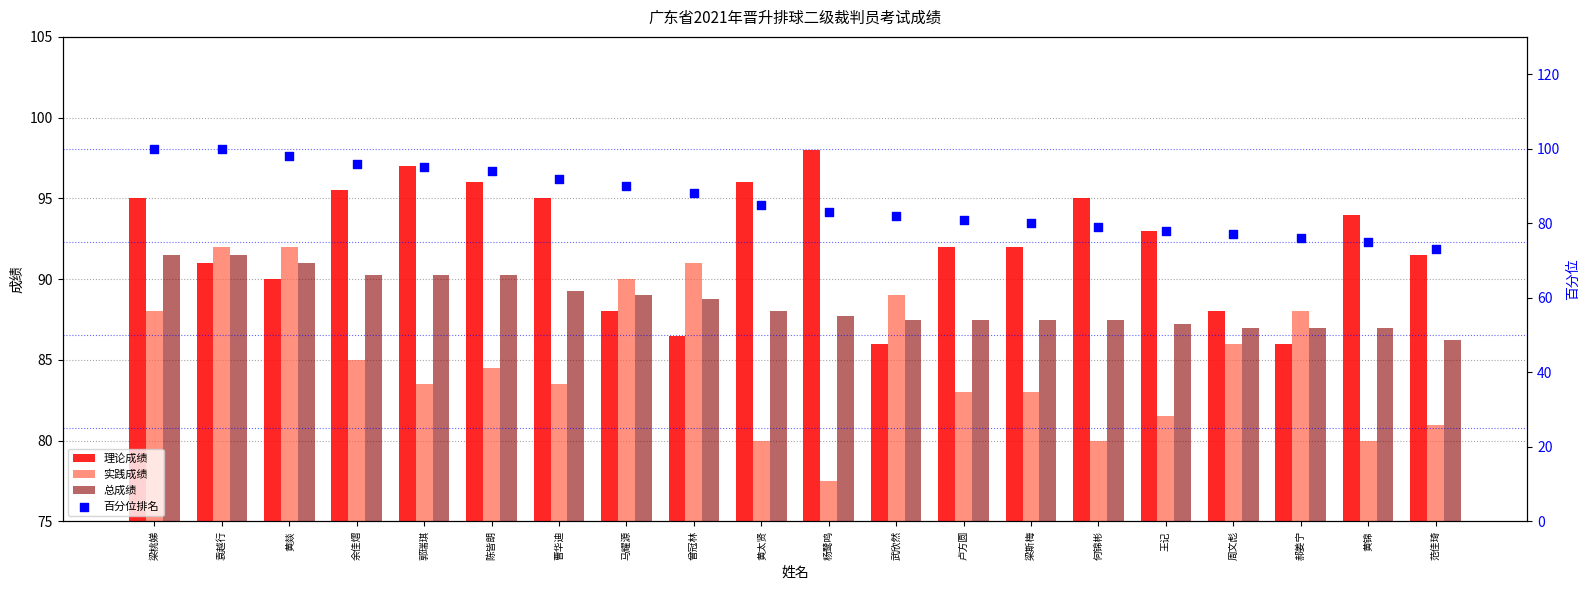

Which series has the widest spread of Y values?

百分位排名